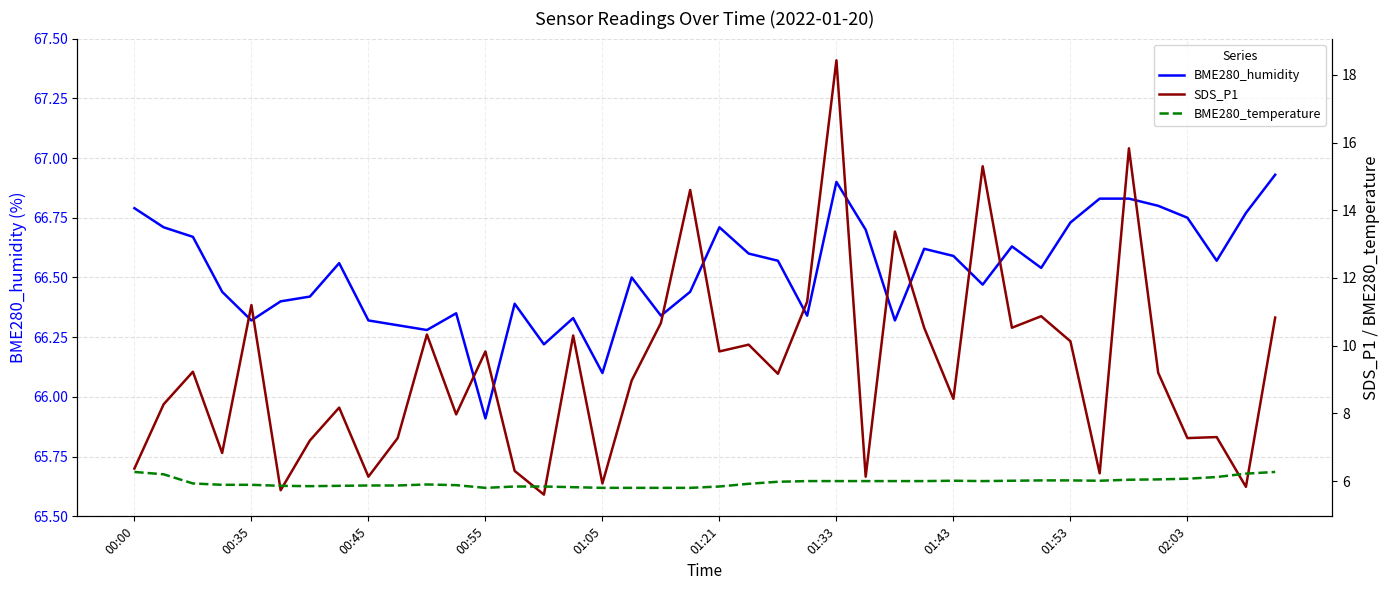

At which label does BME280_humidity first exceed 66?

00:00